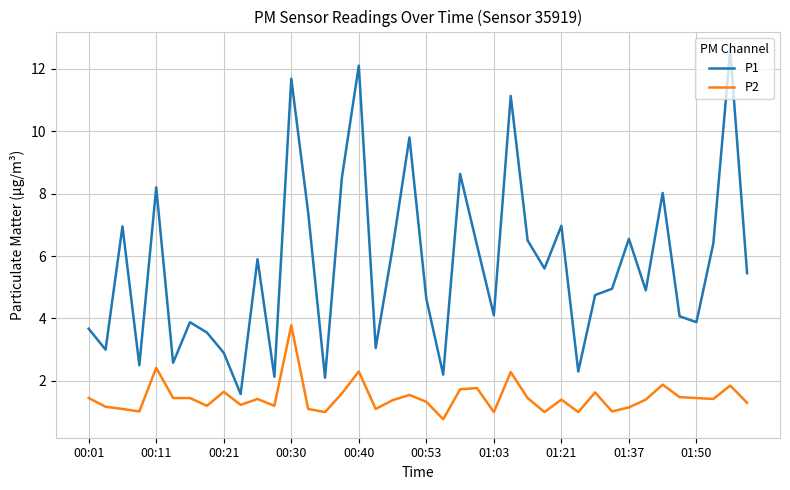

True or false: P1 and P2 cross at least once.

False